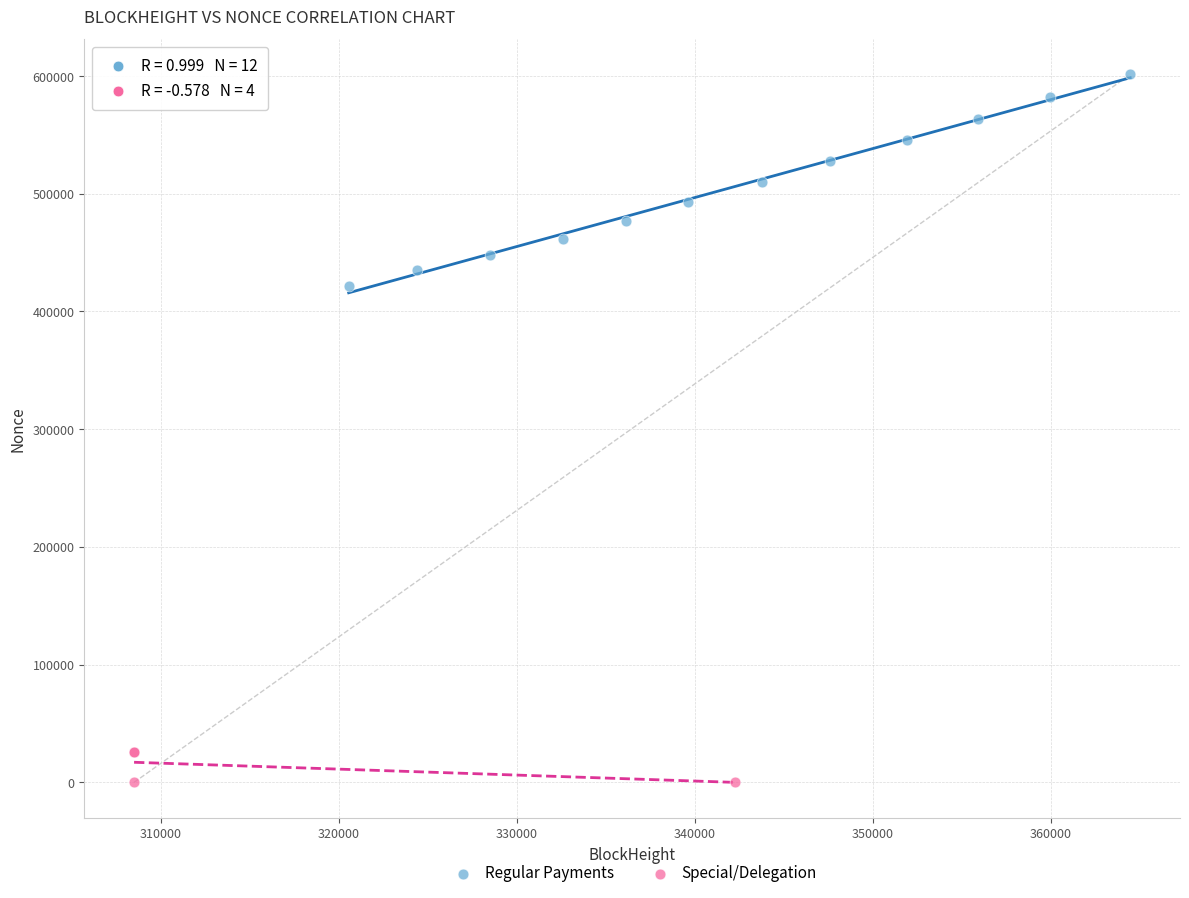

Which series contains the highest Y value?

Regular Payments